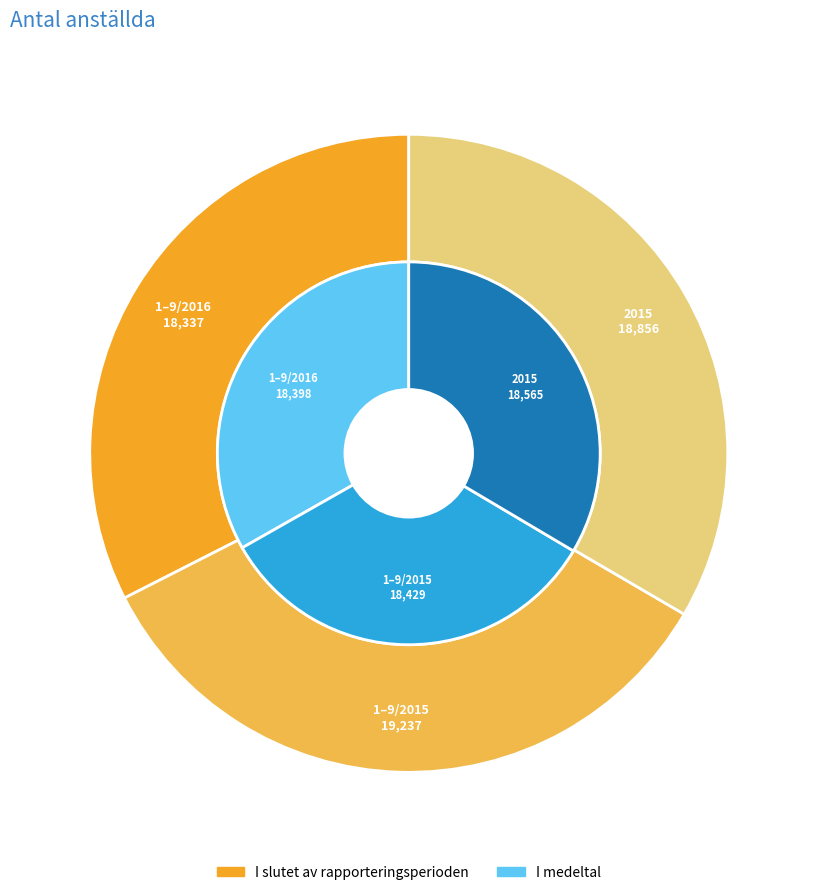

Is it true that 1–9/2016 is 32% of the pie?

True